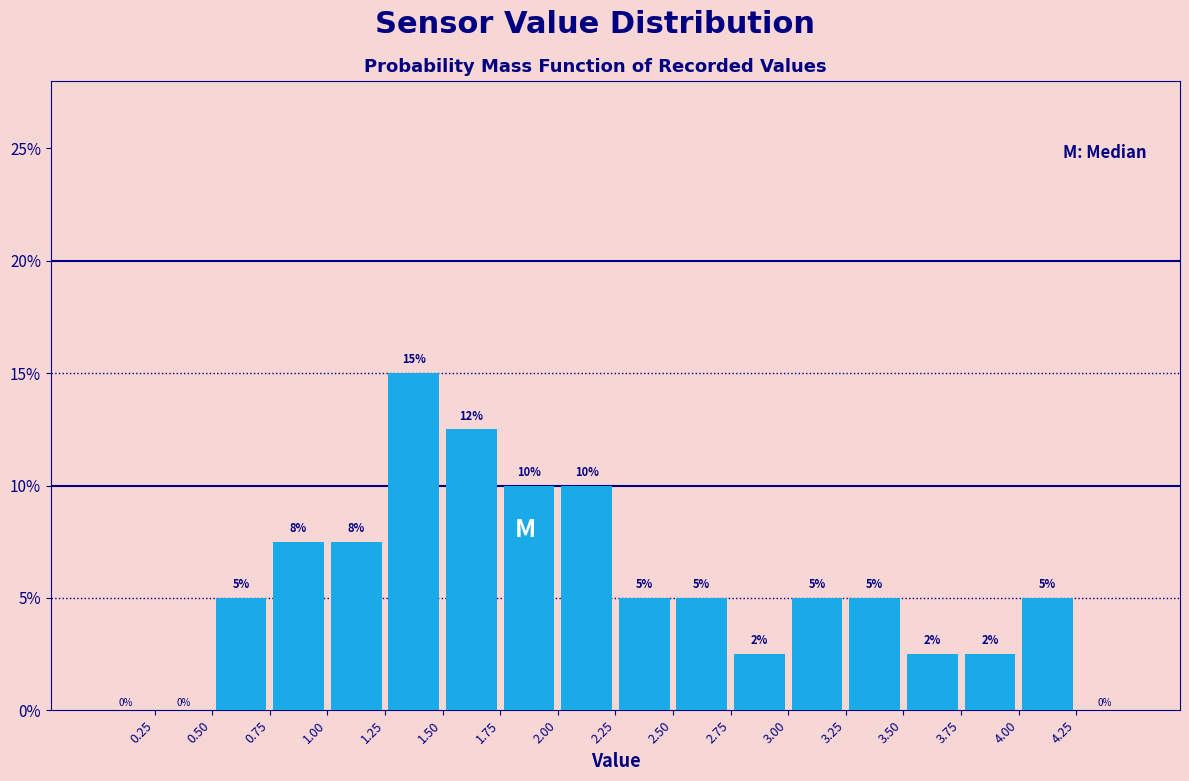

Which range on the x-axis has the tallest bar?

1.25 to 1.50